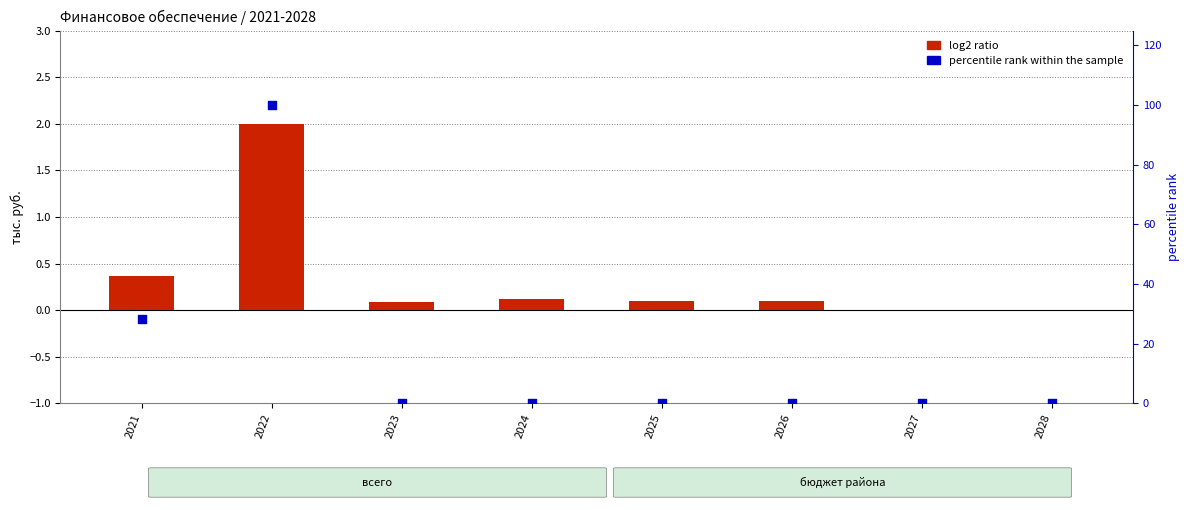

What are all the series names shown in the legend?

log2 ratio, percentile rank within the sample